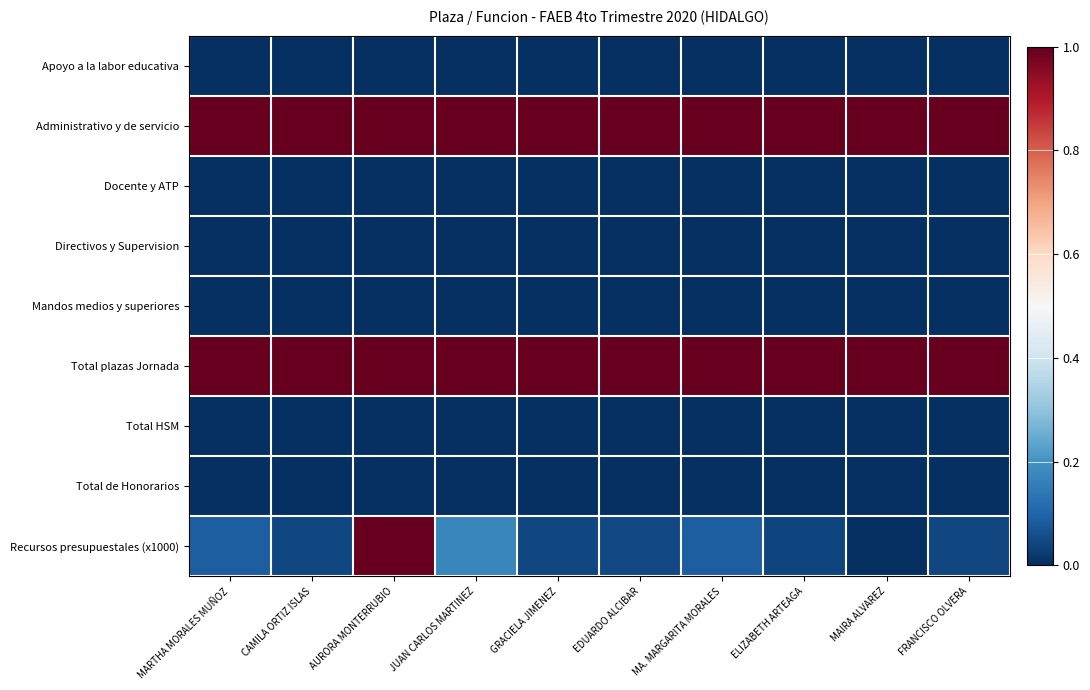

Which series has the widest spread of values?

Recursos presupuestales (x1000)